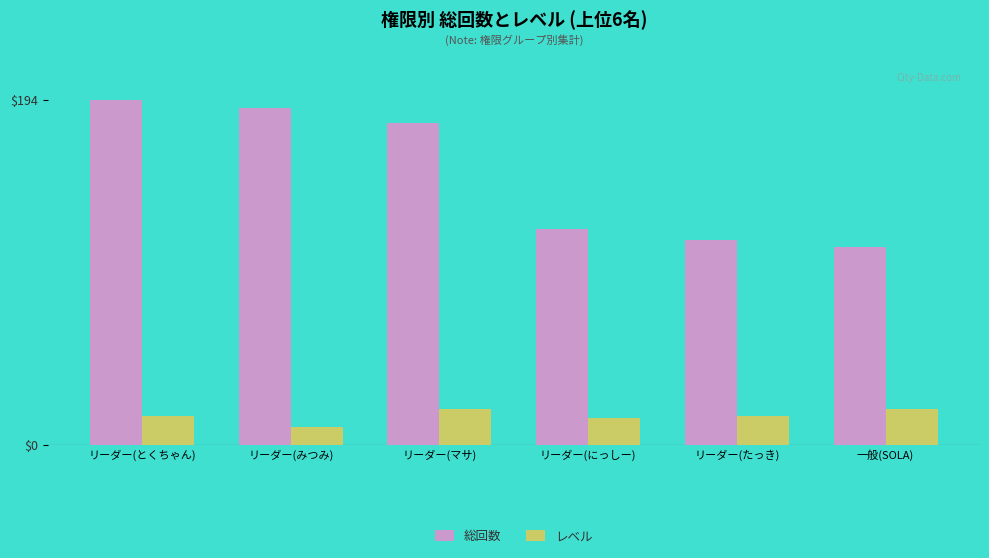

Reading left to right, what are all the values shown in this chart?

総回数: 194	189	181	121	115	111
レベル: 16	10	20	15	16	20